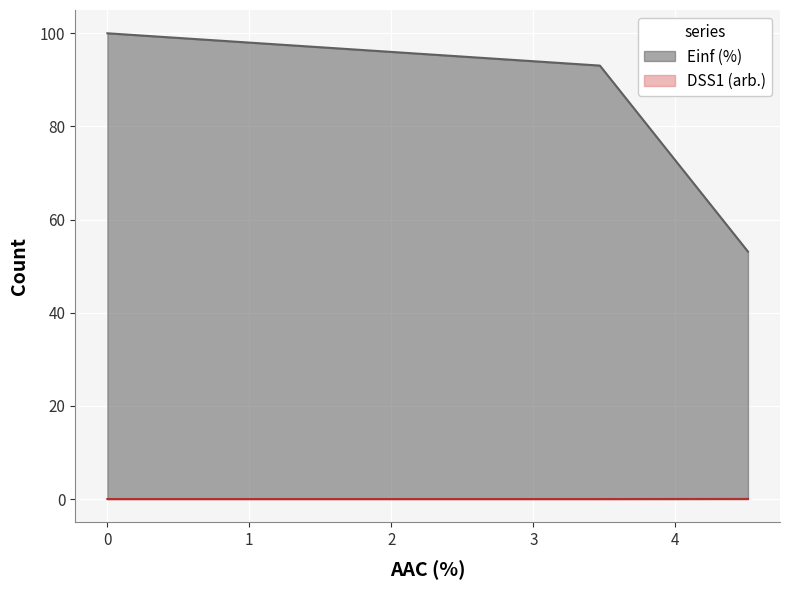

Between 0.0 and 3.469, which series saw the biggest shift?

Einf (%)